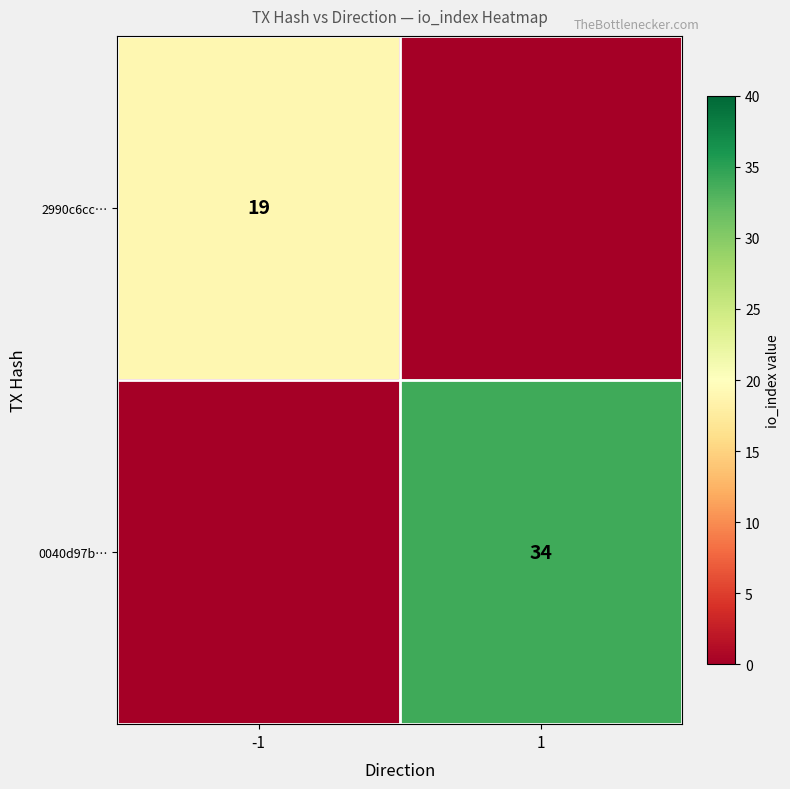

Is it true that 2990c6cc… equals 13 at -1?

False